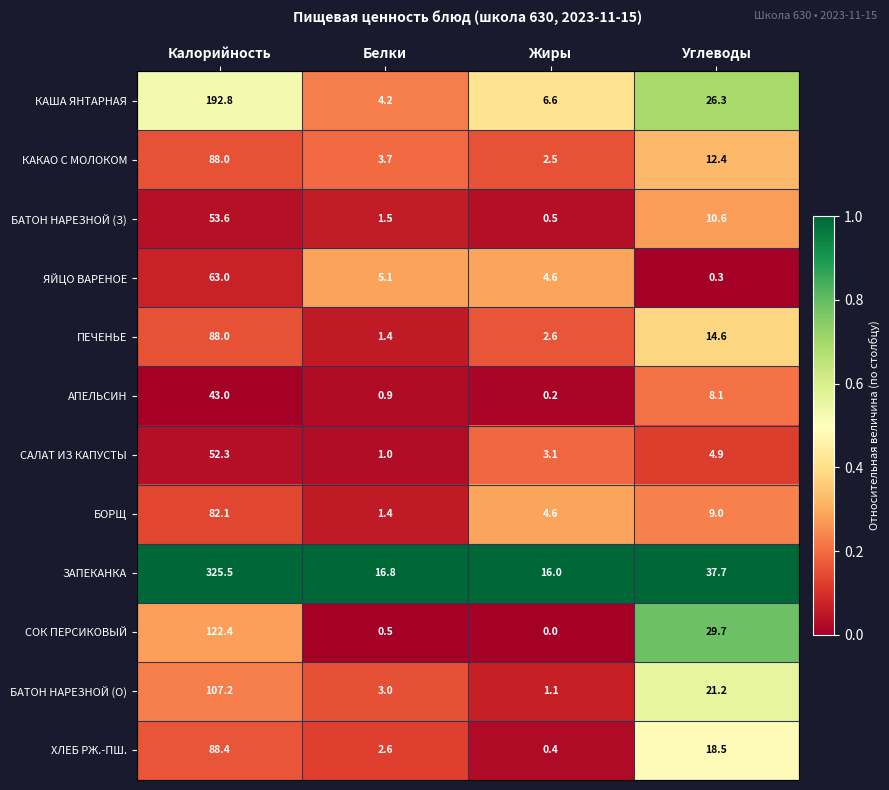

What is the sum of all БОРЩ values?

97.1